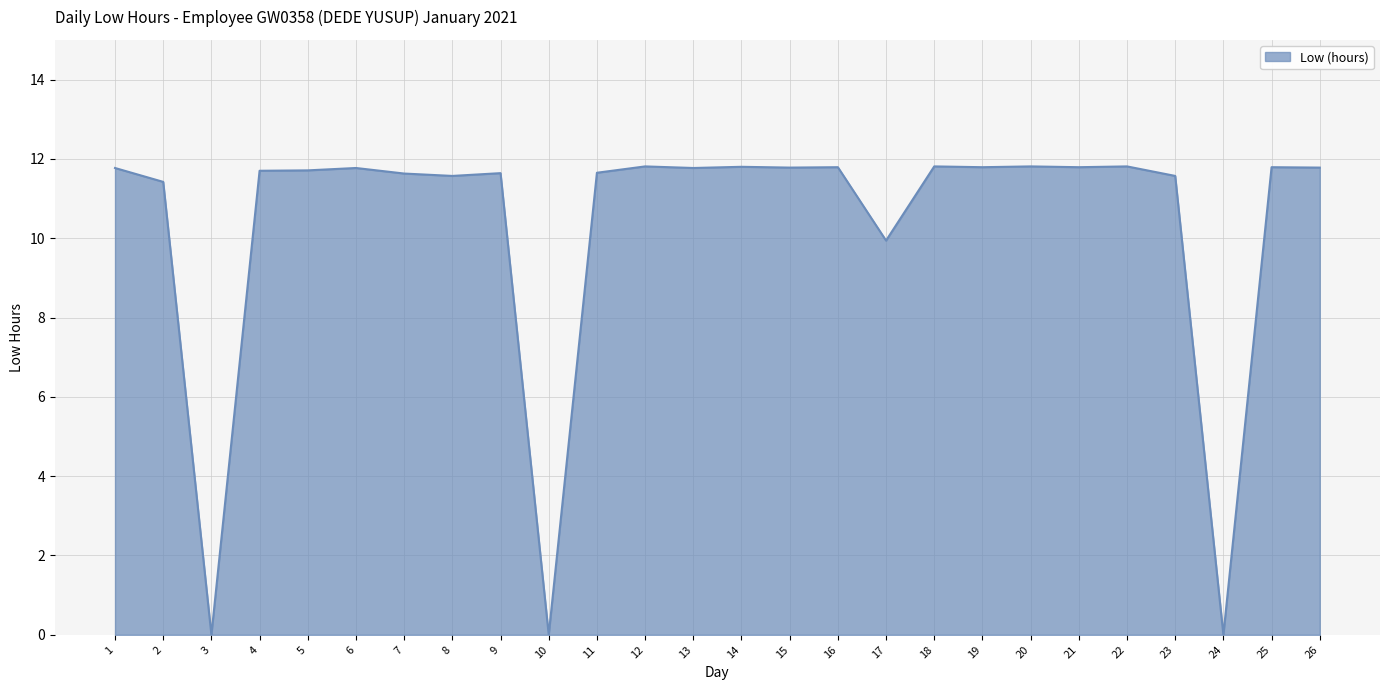

What is the change in value from 15 to 17?

-1.8